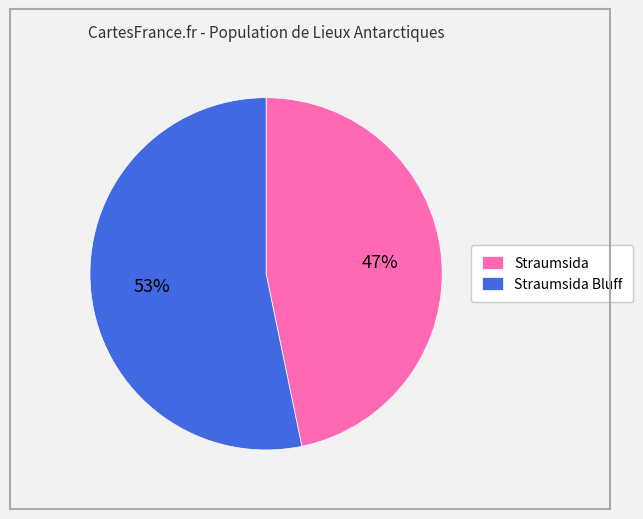

Which category accounts for the majority?

Straumsida Bluff